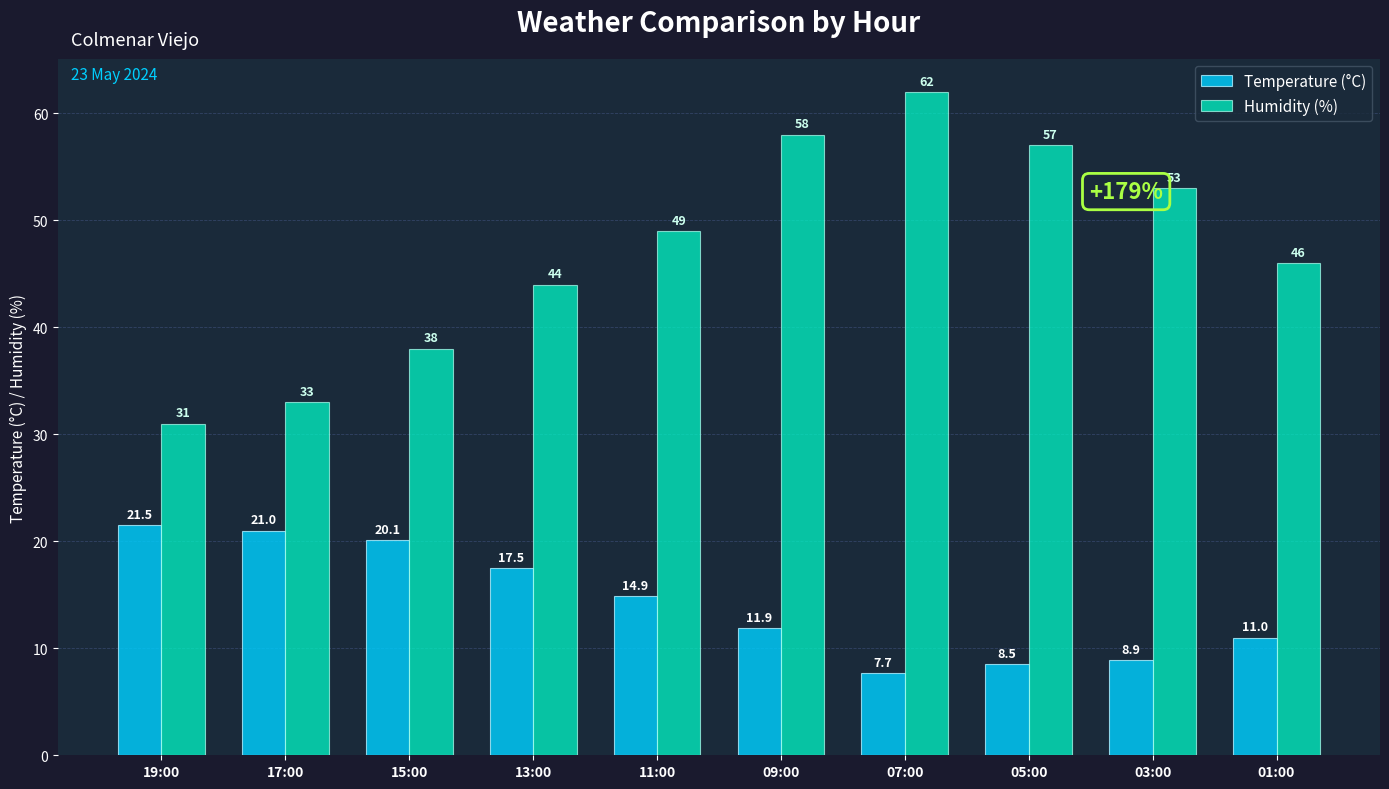

Is it true that Humidity (%) equals 31.0 at 01:00?

False